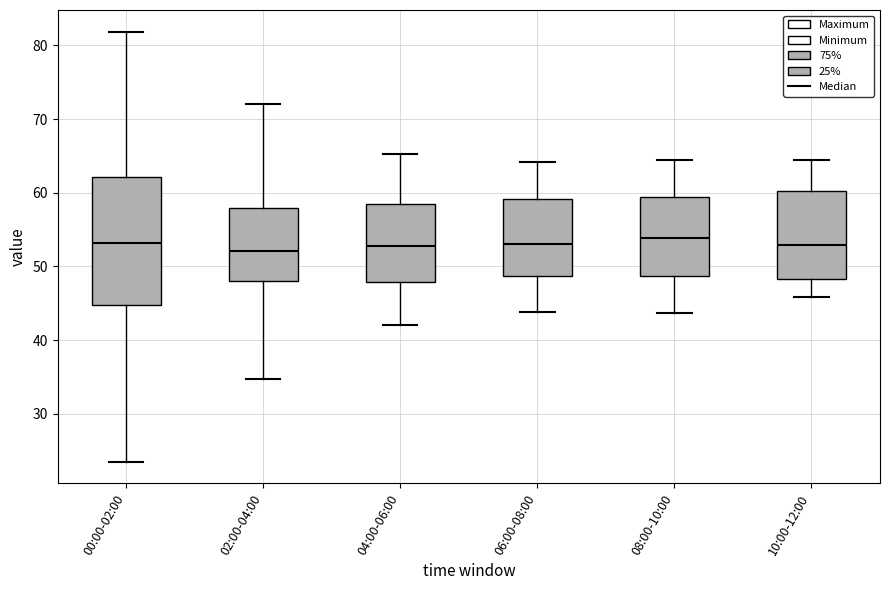

Where does the lower whisker of the box for 08:00-10:00 end on the y-axis? The values are not printed on the chart, so give them approximately, as read against the axis.

44